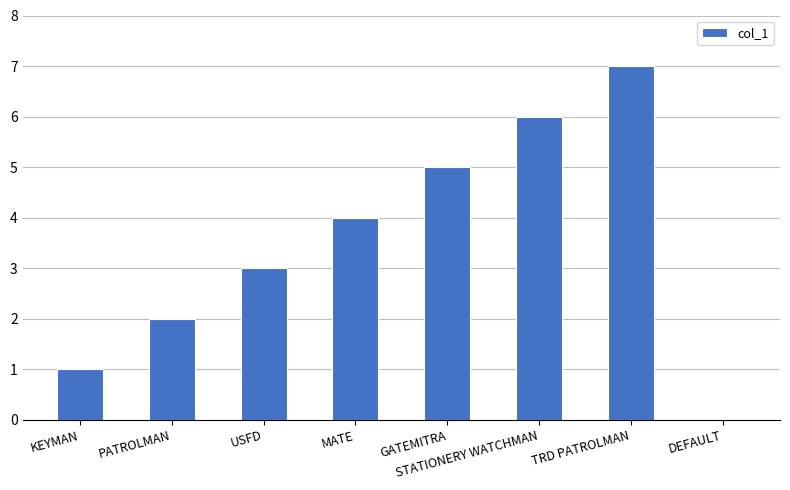

What is the difference between the values at PATROLMAN and GATEMITRA?

3